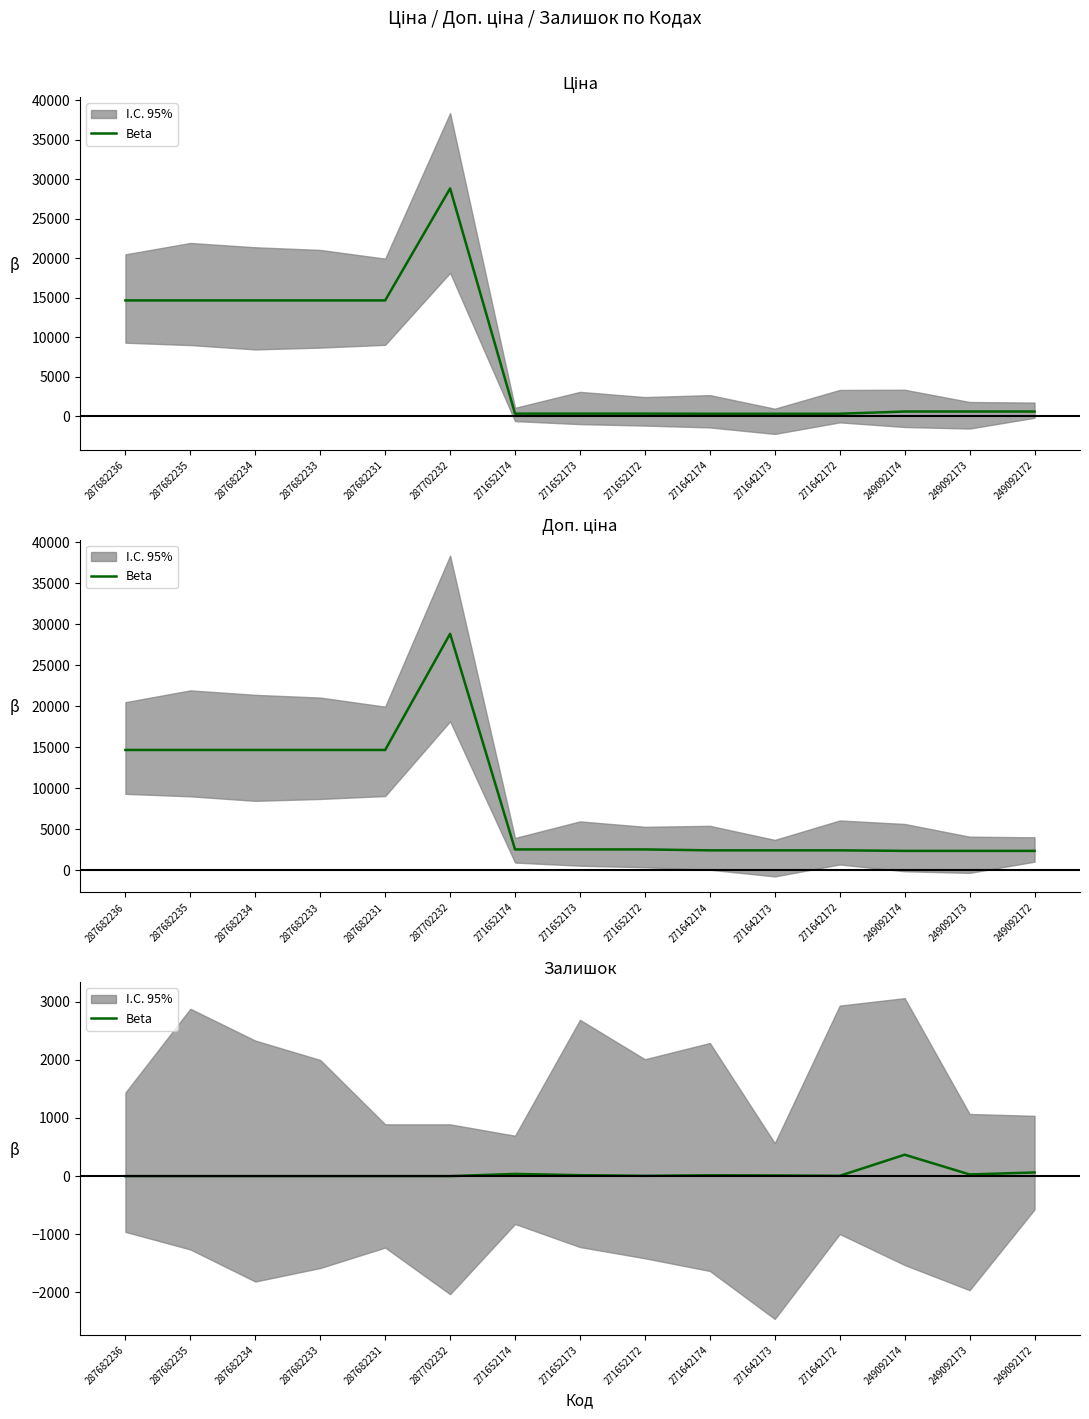

The chart shows a value of 98 at 249092174. True or false?

False